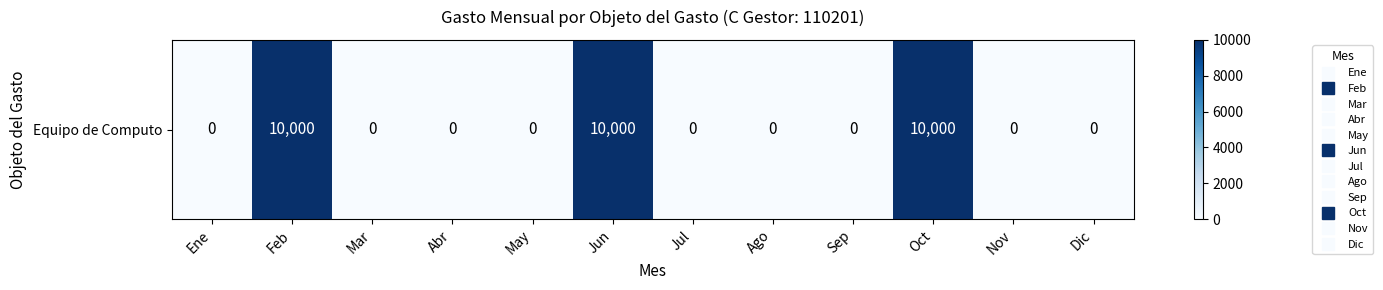

What is the difference between the second highest and second lowest values?

10000